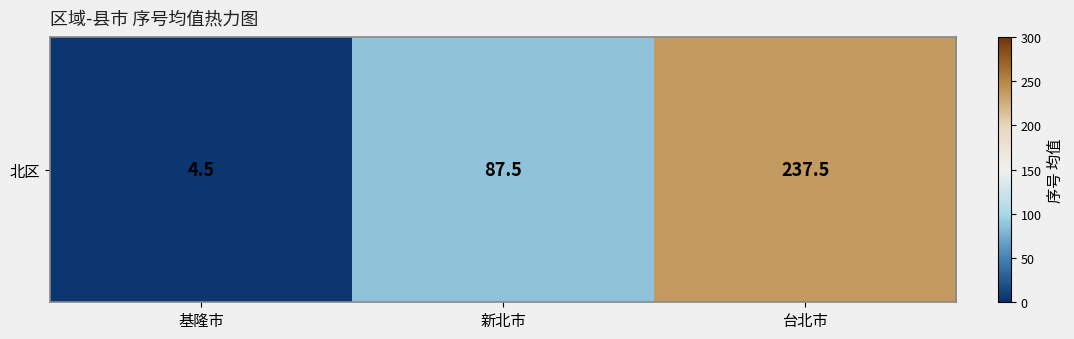

How many categories are shown in the chart?

3